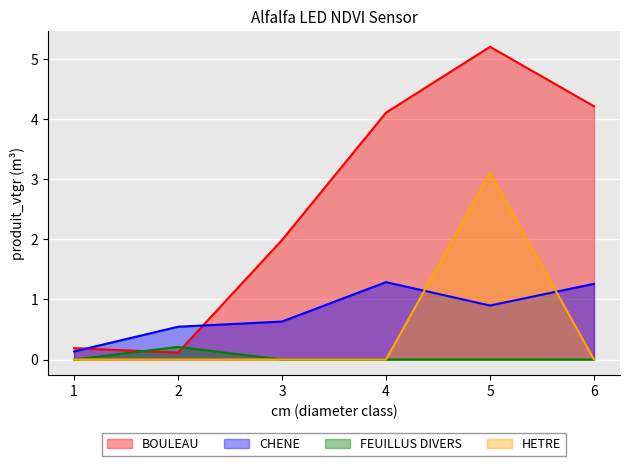

How many lines are shown in the chart?

4